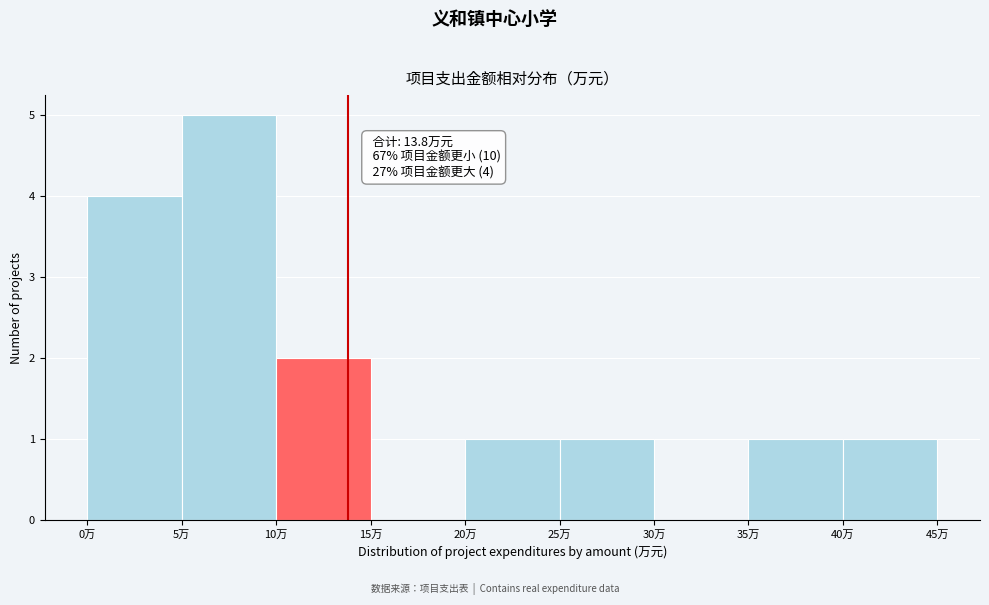

Over which range of the x-axis is the bar tallest?

5 to 10